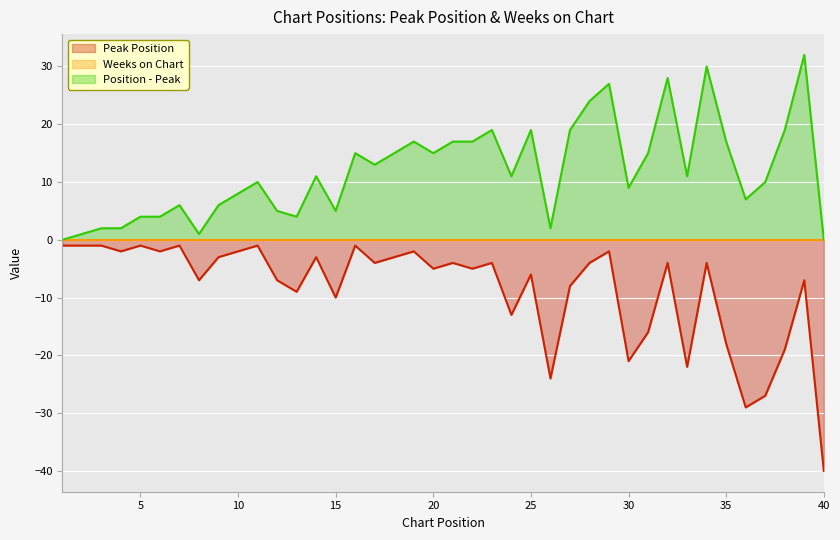

What is the maximum value shown in the chart?

32